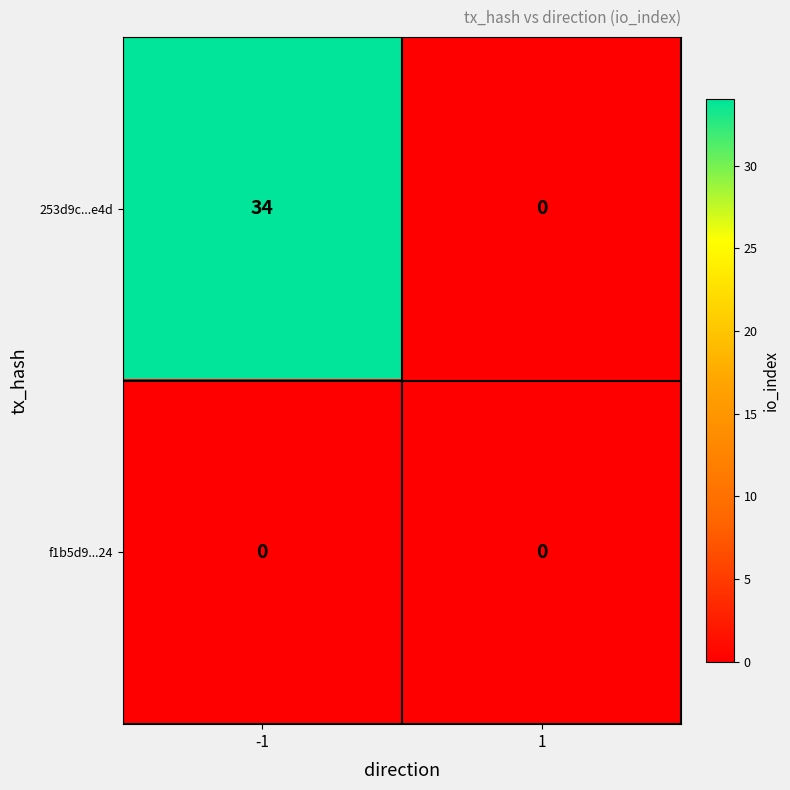

The value of 253d9c...e4d at 1 is 0. True or false?

True